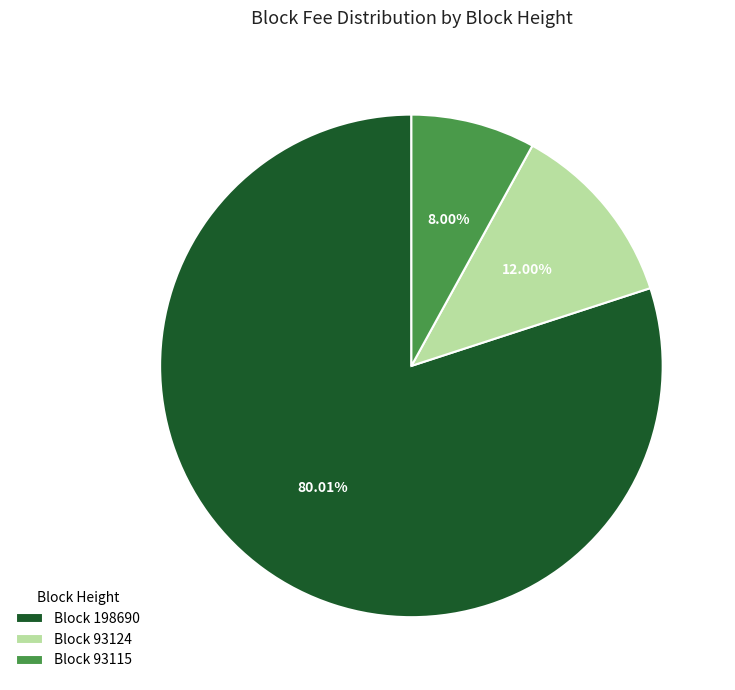

Rank the categories by value from lowest to highest.

Block 93115, Block 93124, Block 198690